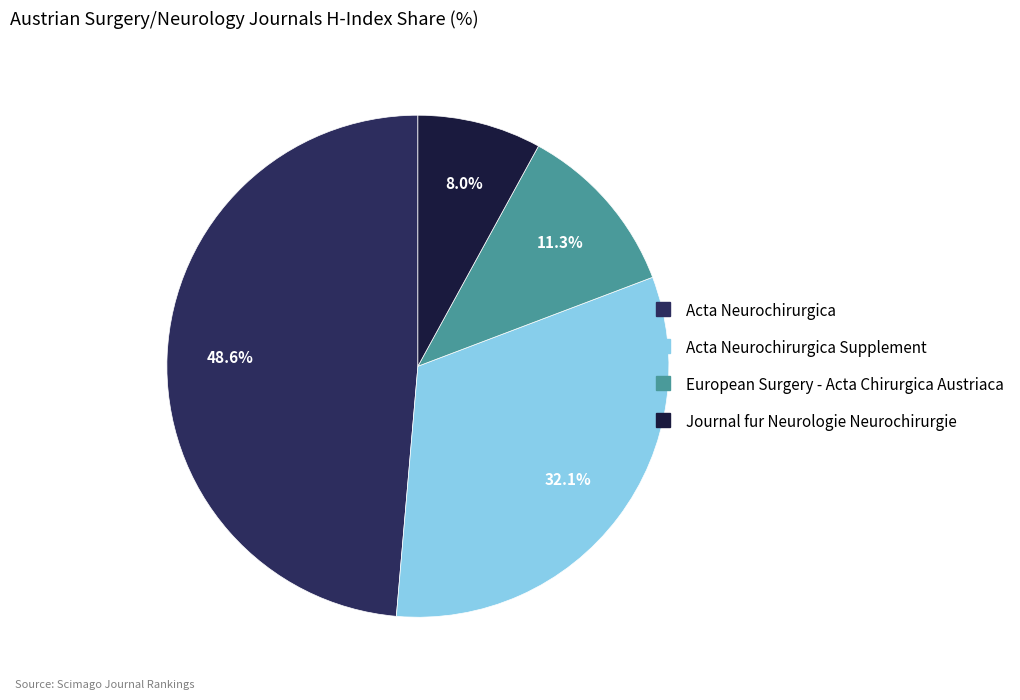

To the nearest percent, what is the difference between the largest and smallest slice percentages?

41%